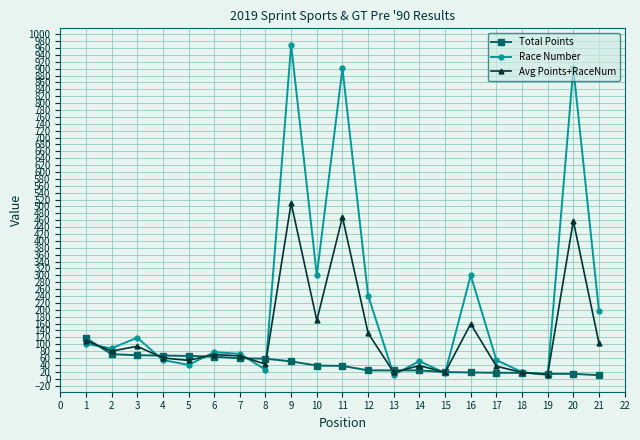

What is the sum of the Avg Points+RaceNum values at 17 and 1?

146